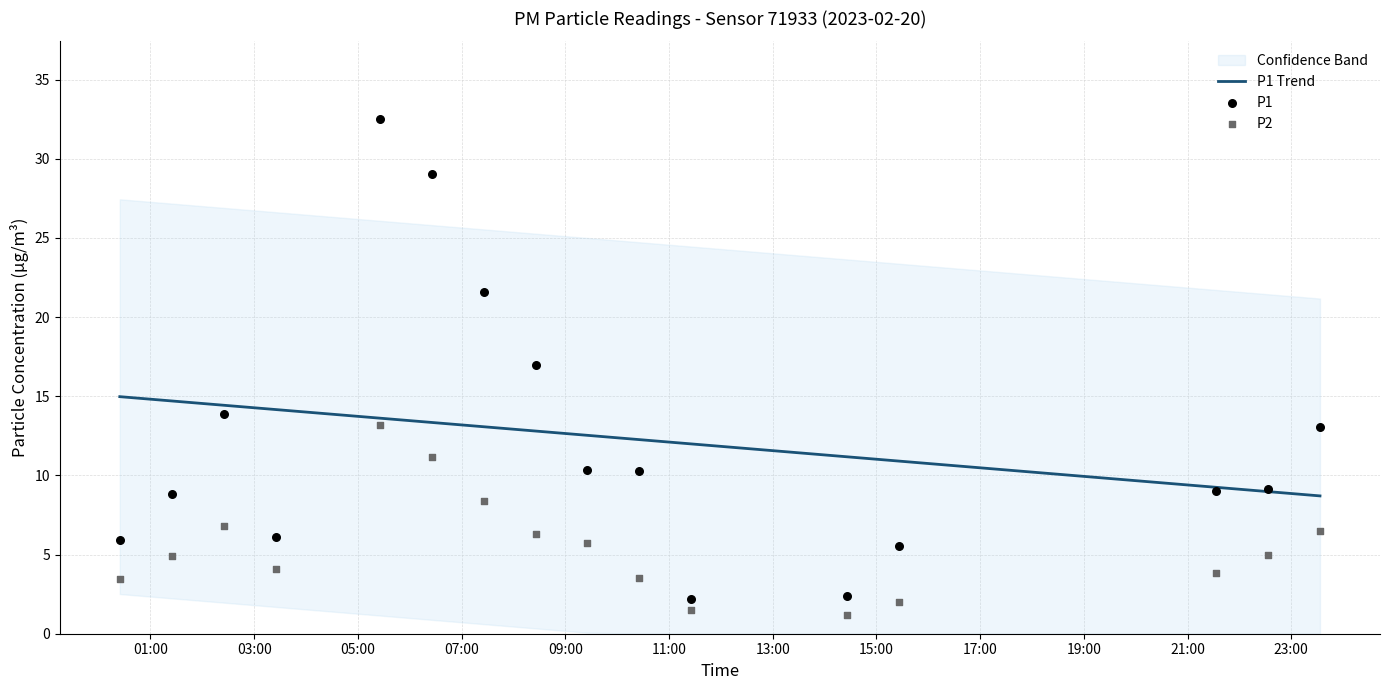

Which series reaches the maximum Y coordinate?

P1